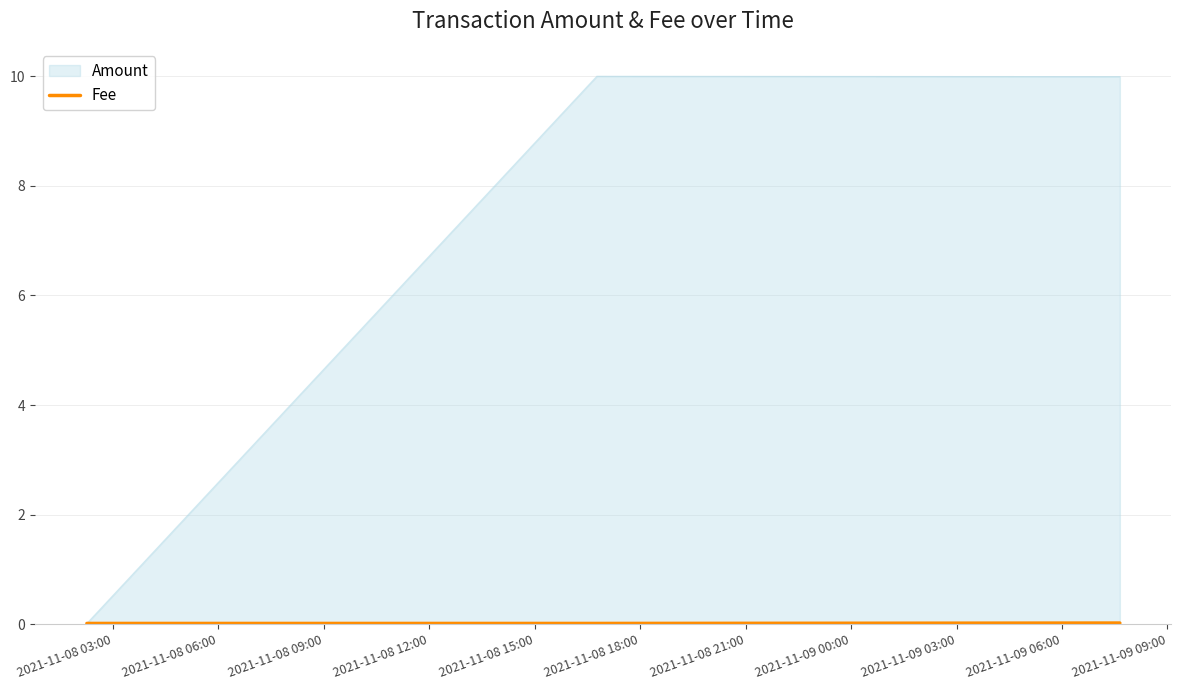

What is the maximum value for Amount?

10.0